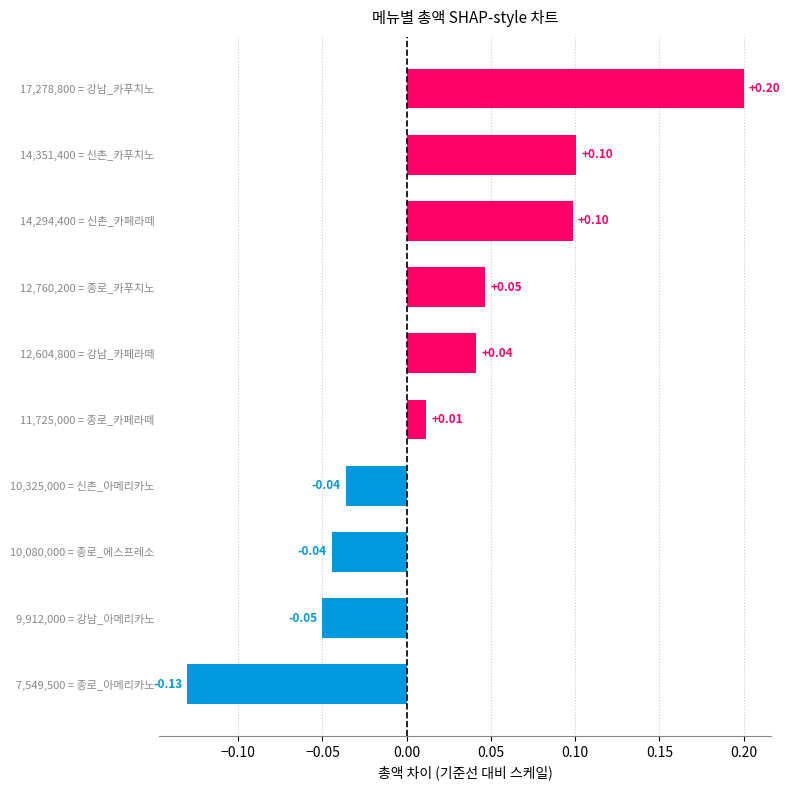

What is the difference between the maximum and minimum values?

0.3